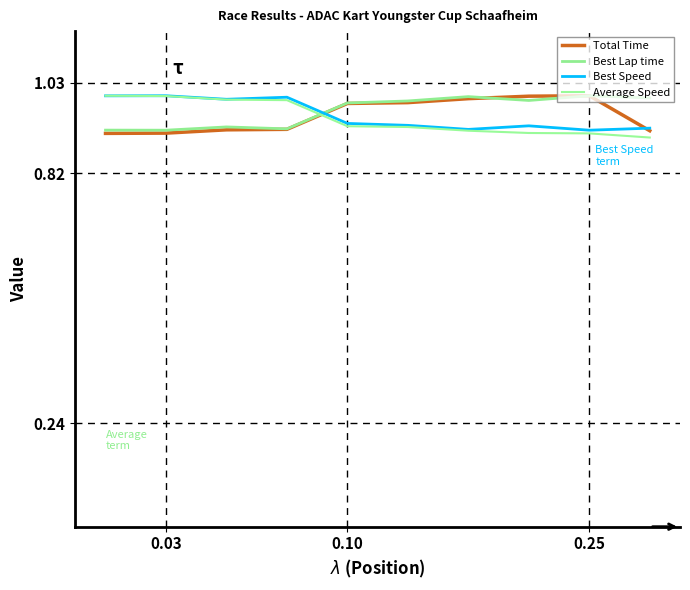

What is the average value of the Average Speed series?

0.9